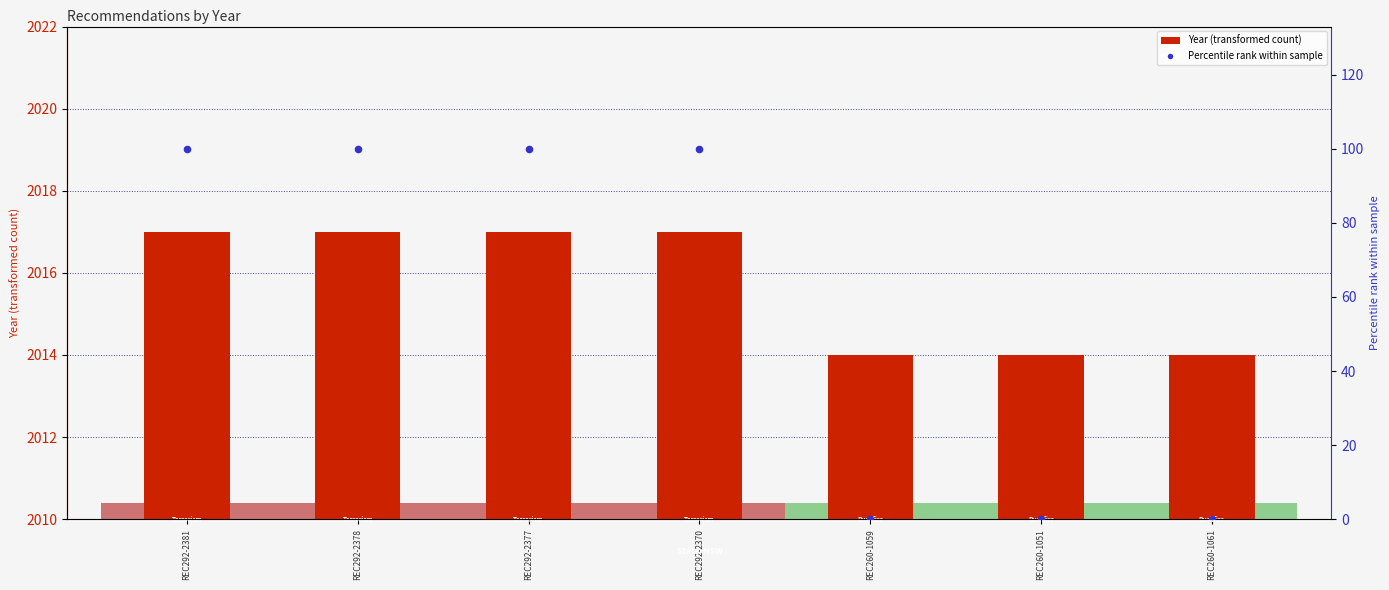

Which series has the widest spread of Y values?

Percentile rank (year)